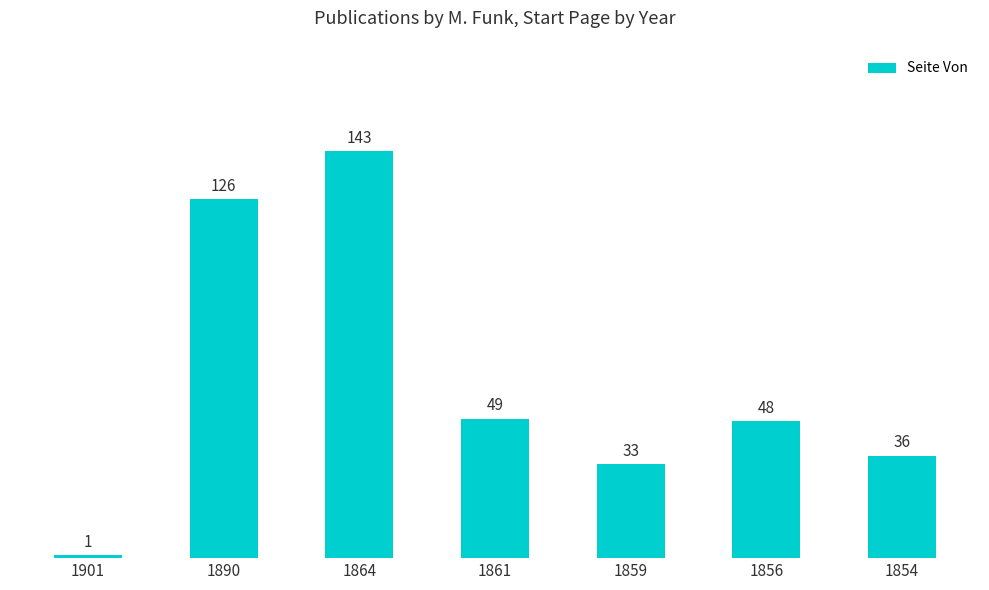

List the labels in order of value, largest first.

1864, 1890, 1861, 1856, 1854, 1859, 1901